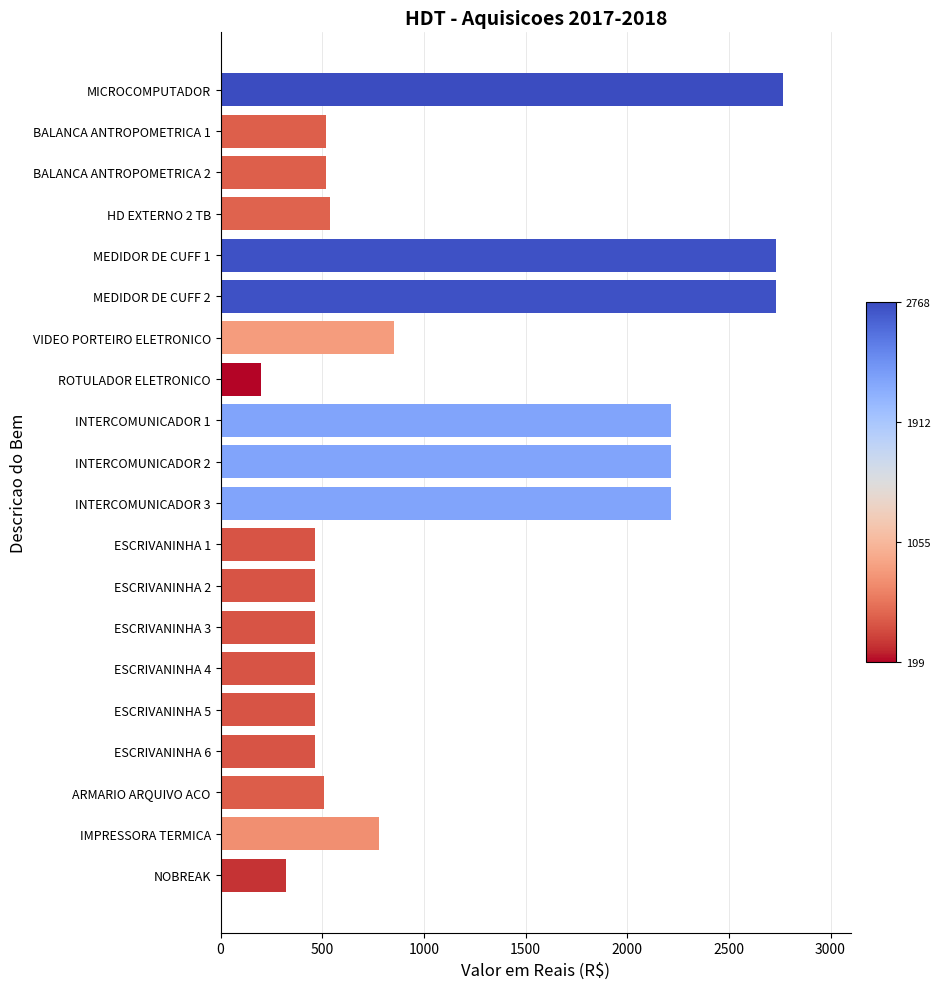

Where is the data nearest to the value 1483?

VIDEO PORTEIRO ELETRONICO